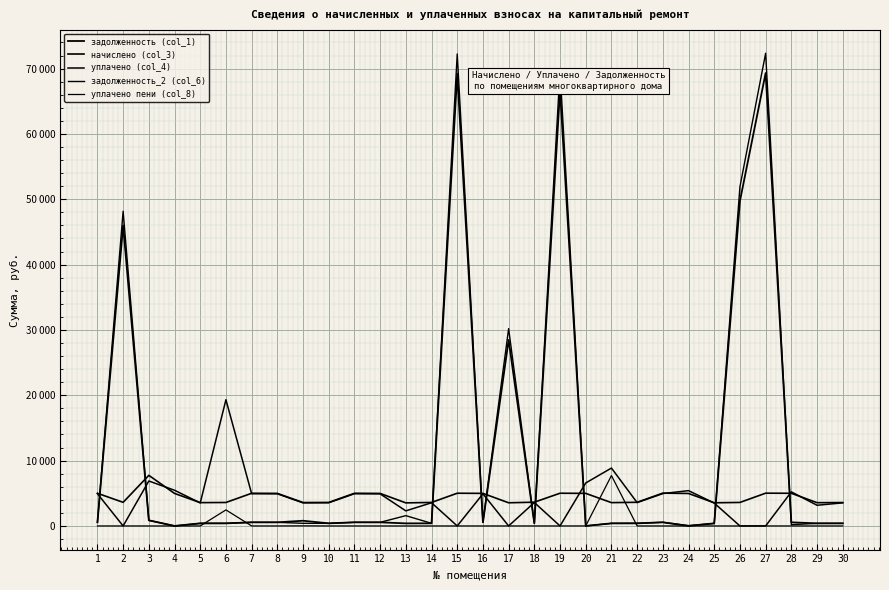

Is the value of задолженность (col_1) at 26 greater than the value of начислено (col_3) at 10?

Yes